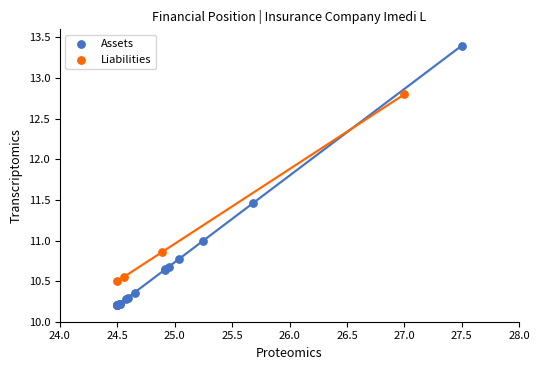

Which series contains the lowest Y value?

Assets